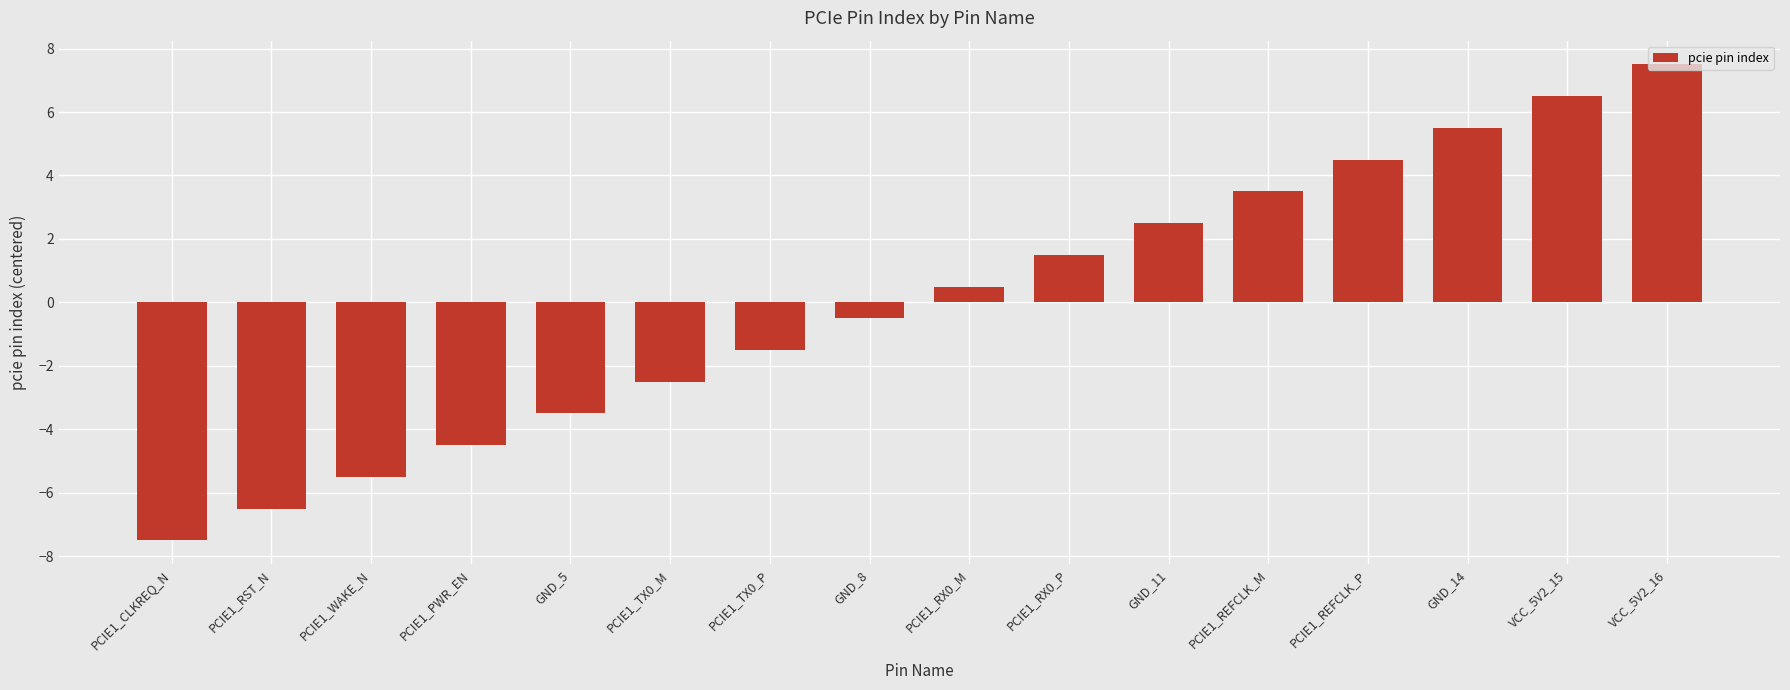

List the labels in order of value, smallest first.

PCIE1_CLKREQ_N, PCIE1_RST_N, PCIE1_WAKE_N, PCIE1_PWR_EN, GND_5, PCIE1_TX0_M, PCIE1_TX0_P, GND_8, PCIE1_RX0_M, PCIE1_RX0_P, GND_11, PCIE1_REFCLK_M, PCIE1_REFCLK_P, GND_14, VCC_5V2_15, VCC_5V2_16